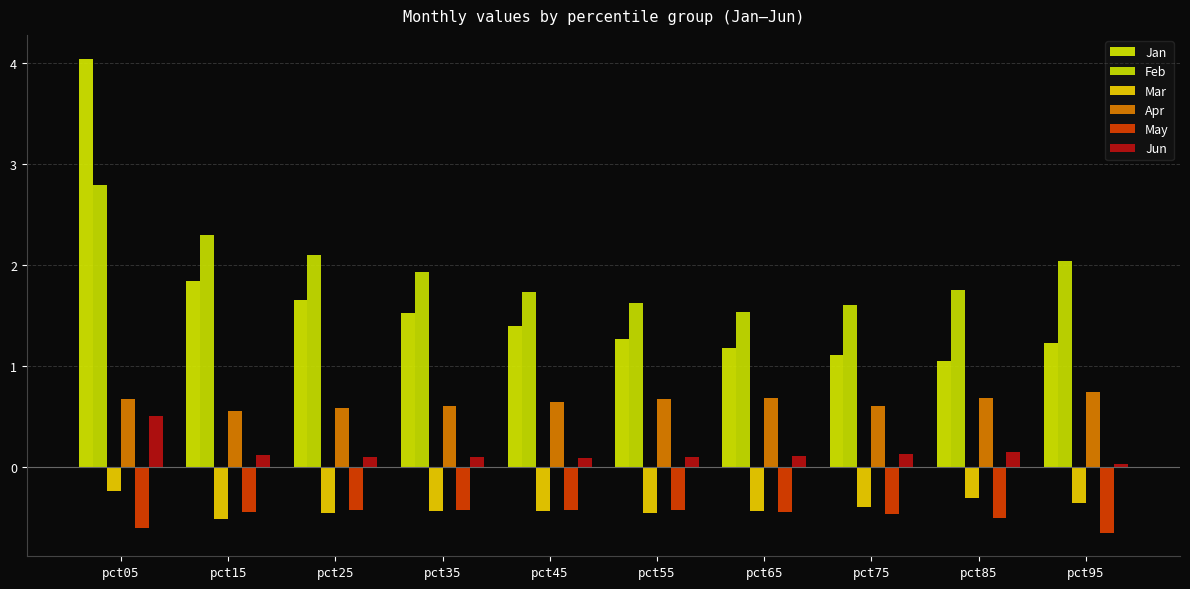

What is the total value across all series at pct55?

2.8